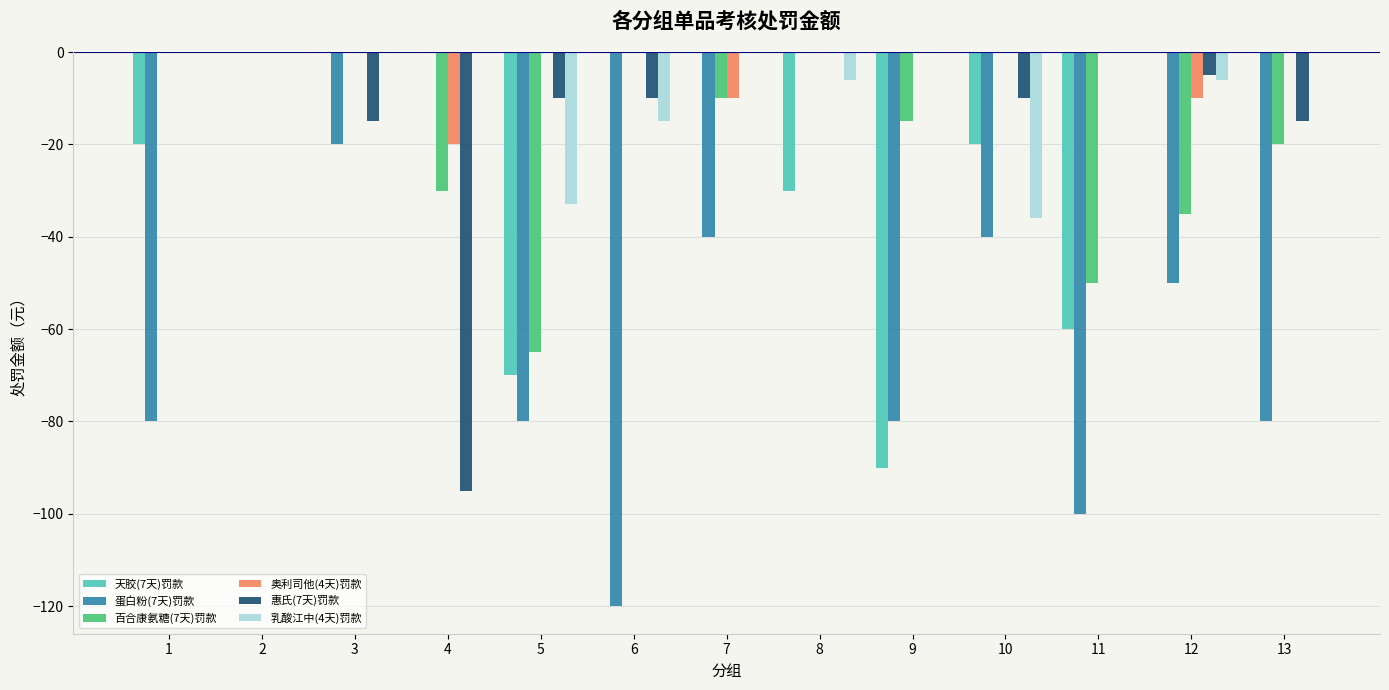

Between 8 and 11, which series saw the biggest shift?

蛋白粉(7天)罚款